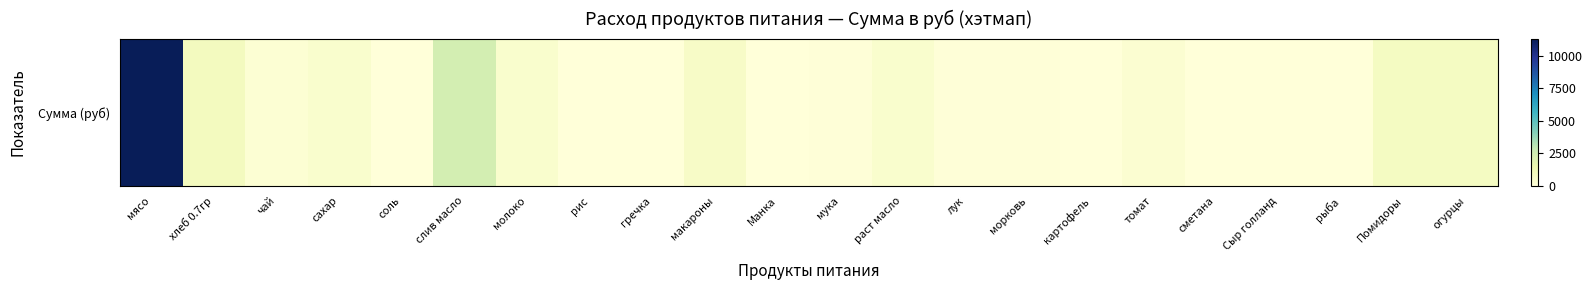

Rank the categories by value from lowest to highest.

рис, гречка, Манка, картофель, сметана, Сыр голланд, рыба, соль, морковь, лук, мука, чай, томат, раст масло, сахар, молоко, макароны, Помидоры, огурцы, хлеб 0.7гр, слив масло, мясо